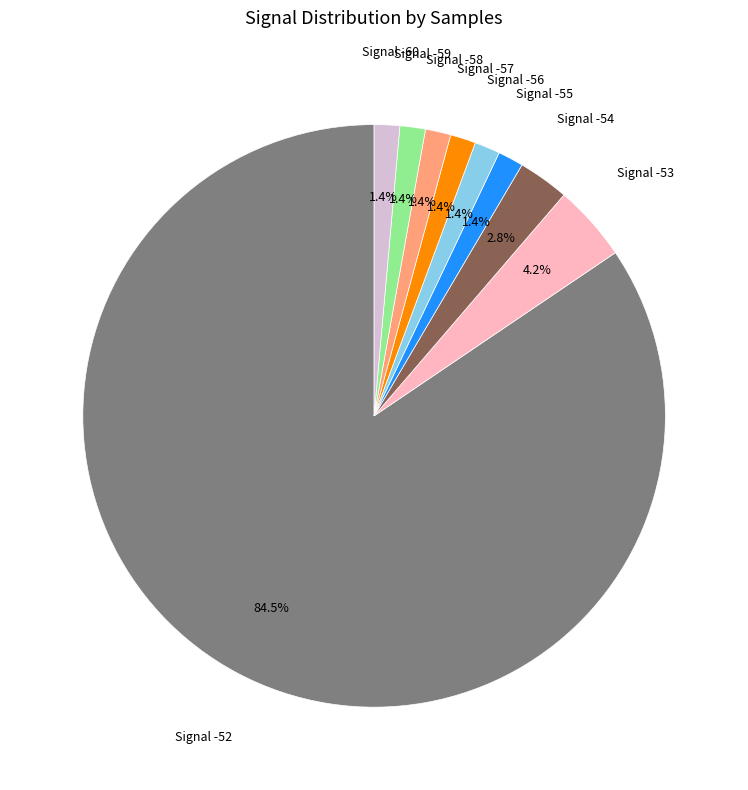

Is there a majority slice in this chart?

Yes